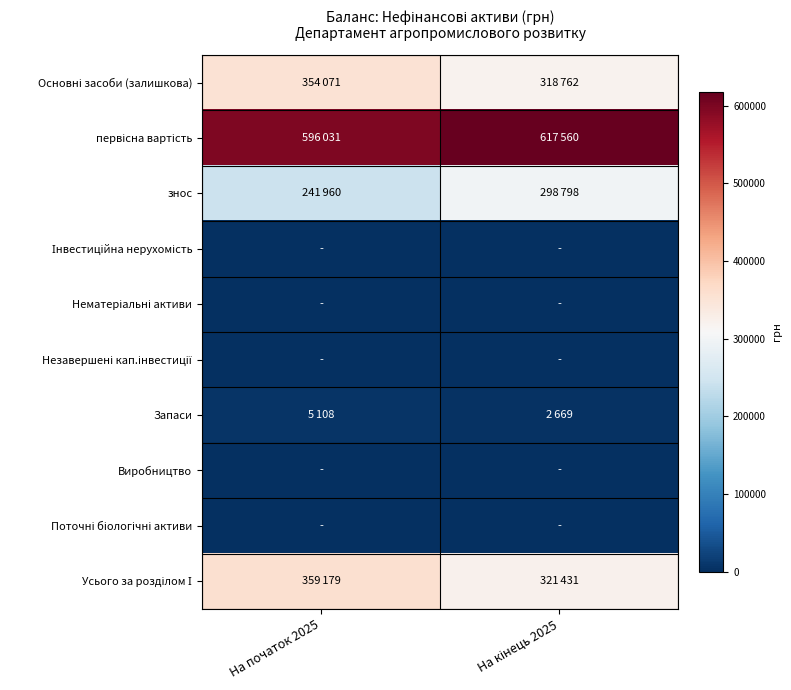

At how many categories does at least one series exceed 0?

2